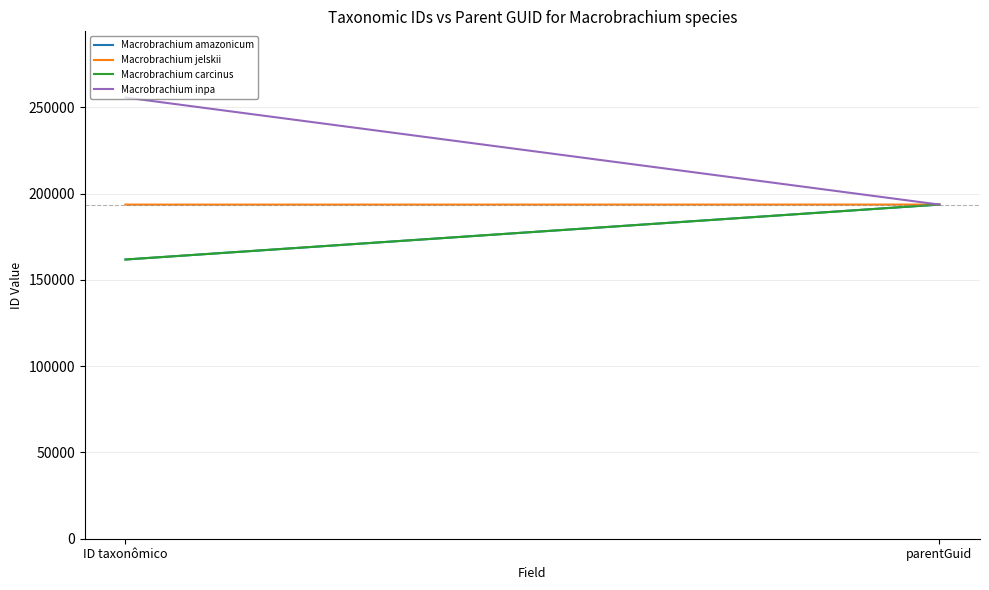

Which has a higher value, parentGuid or ID taxonômico?

parentGuid